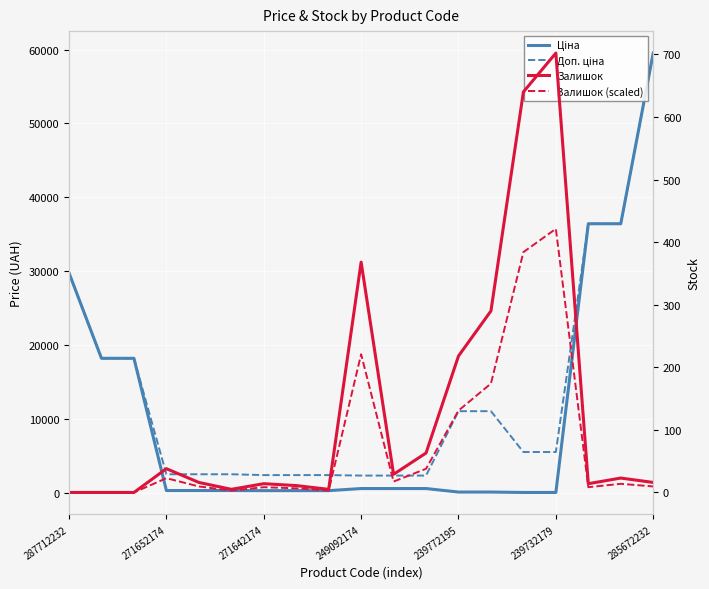

How many times do Ціна and Залишок (scaled) cross each other?

2